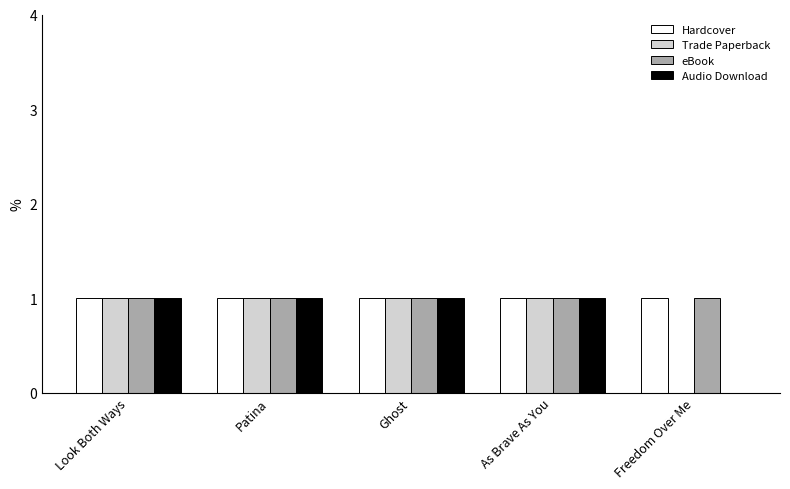

Read the Hardcover value at As Brave As You.

1